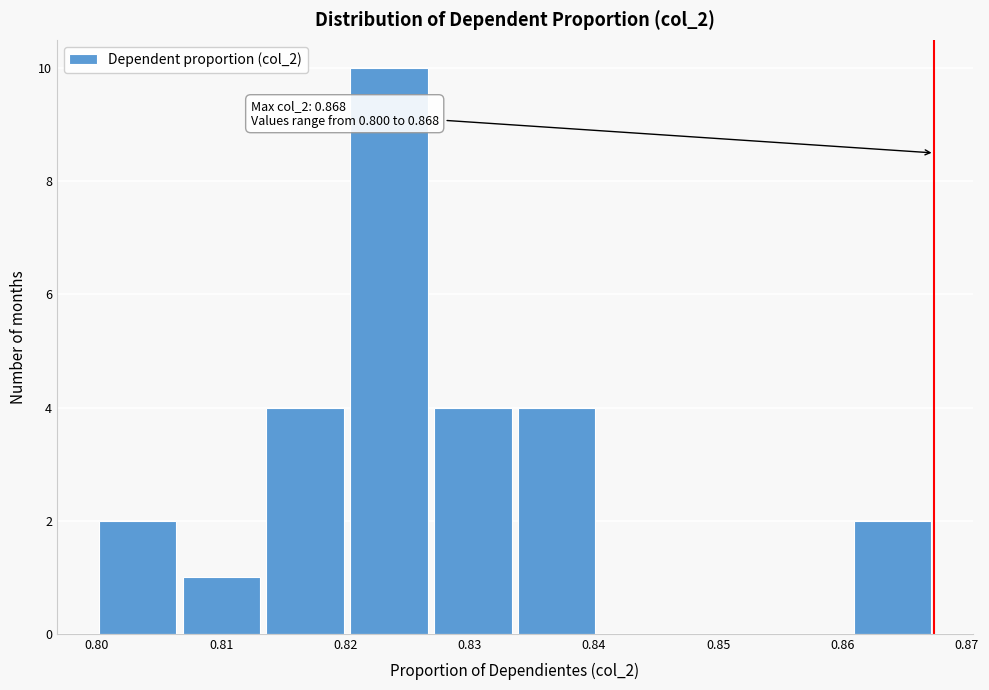

Which range on the x-axis has the tallest bar?

0.820 to 0.827